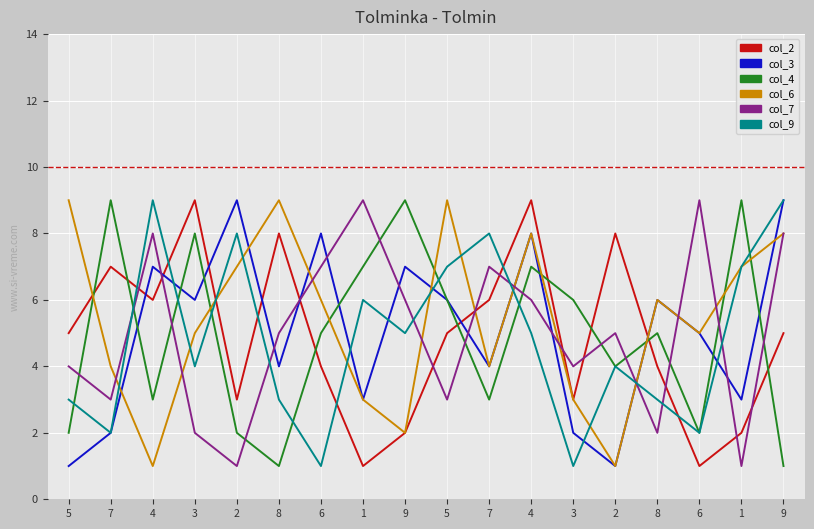

How many col_2 values are between 3 and 7?

10